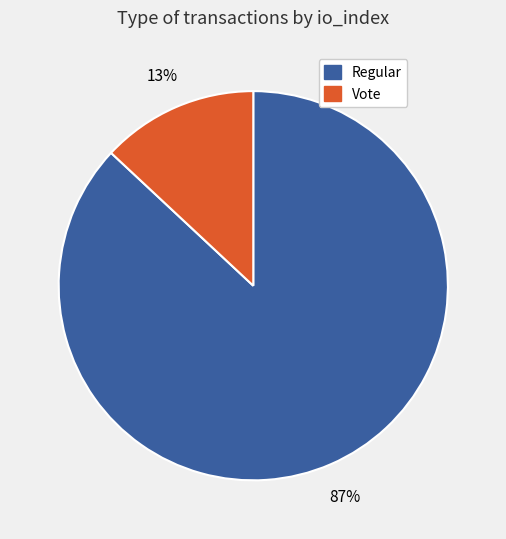

To the nearest percent, what is the average slice percentage?

50%